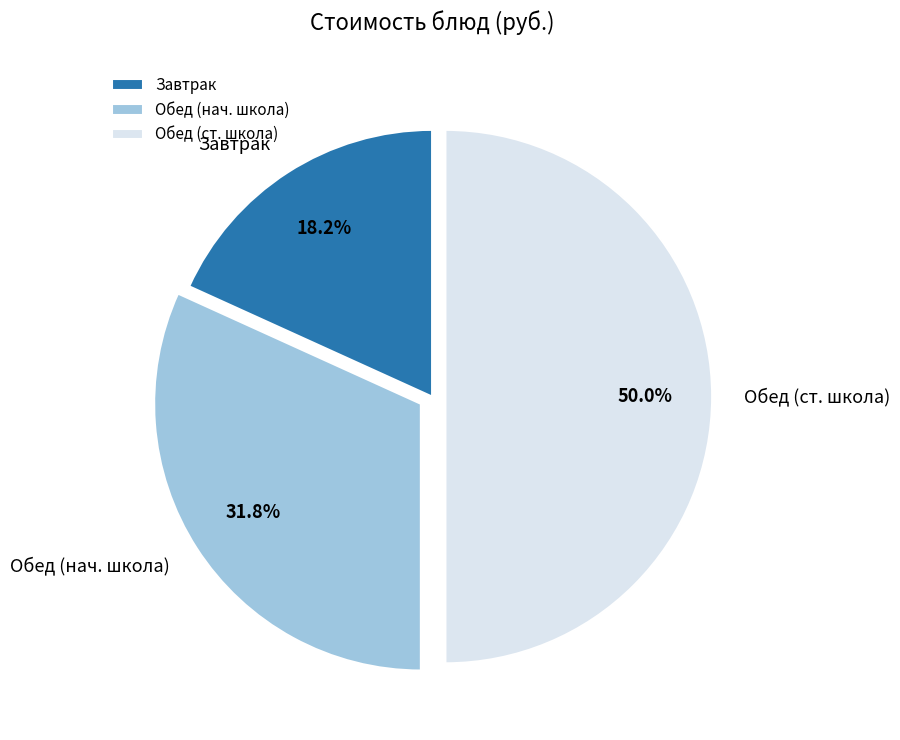

How many slices are in this pie chart?

3